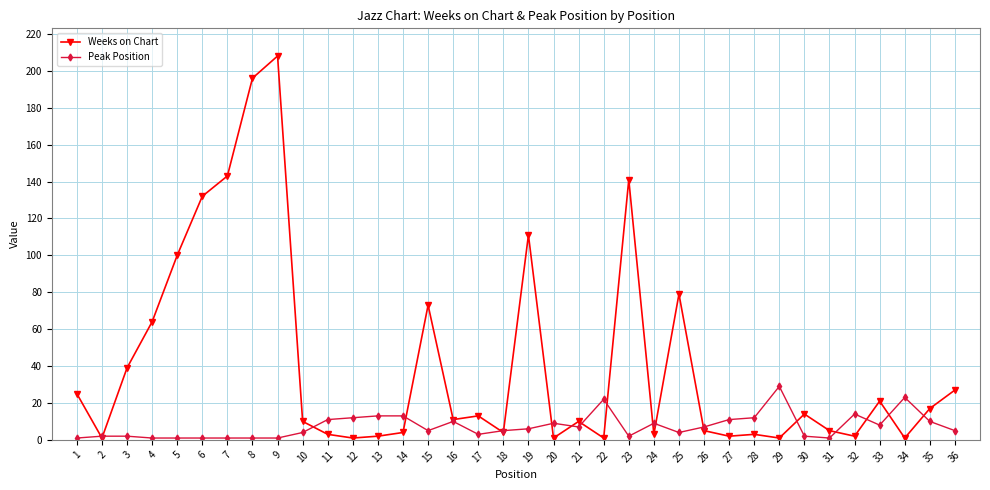

Which series has the largest range (max minus min)?

Weeks on Chart